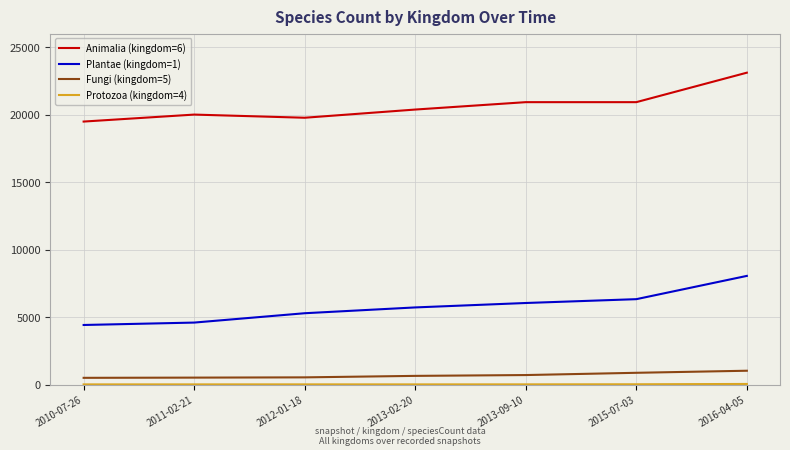

The value of Plantae (kingdom=1) at 2010-07-26 is 7327. True or false?

False